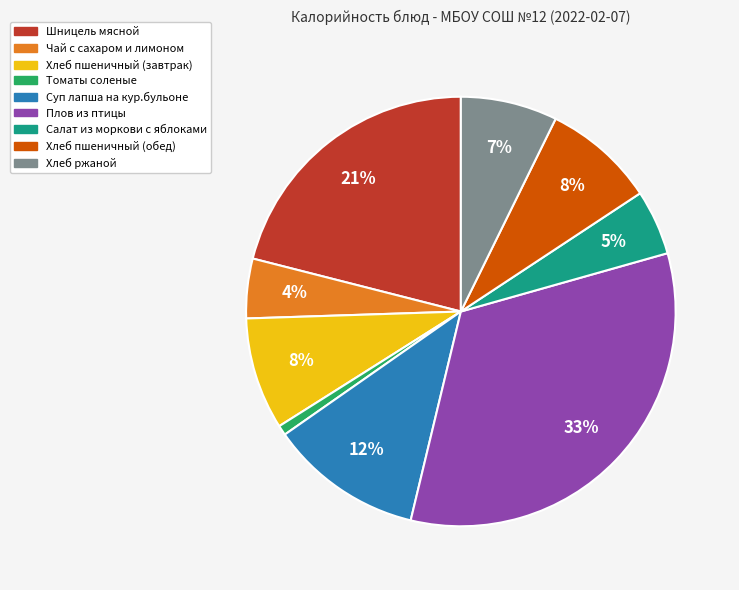

The Хлеб ржаной slice represents 1% of the pie. True or false?

False